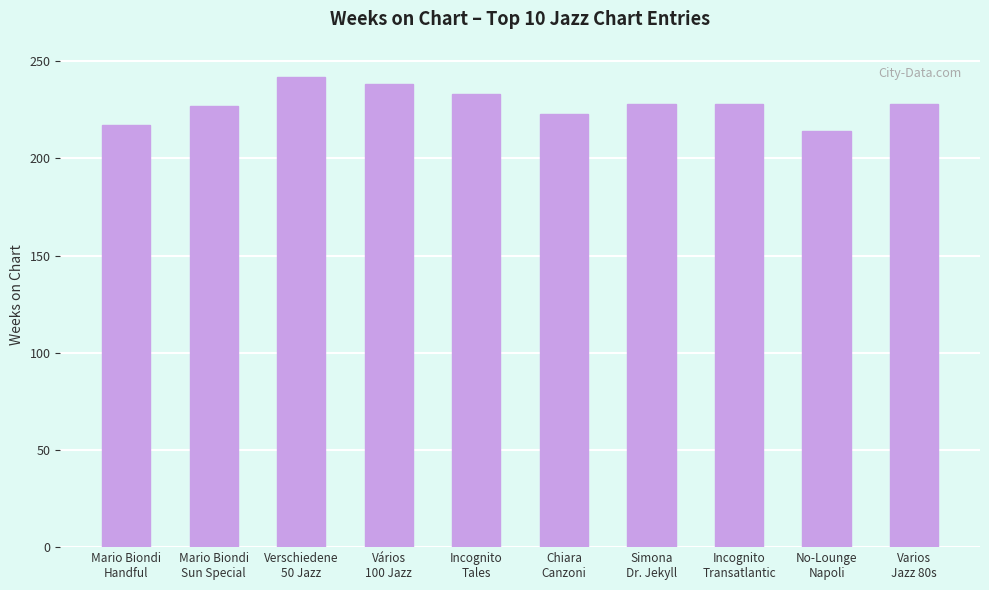

What is the value of the 9th bar from the left?

214